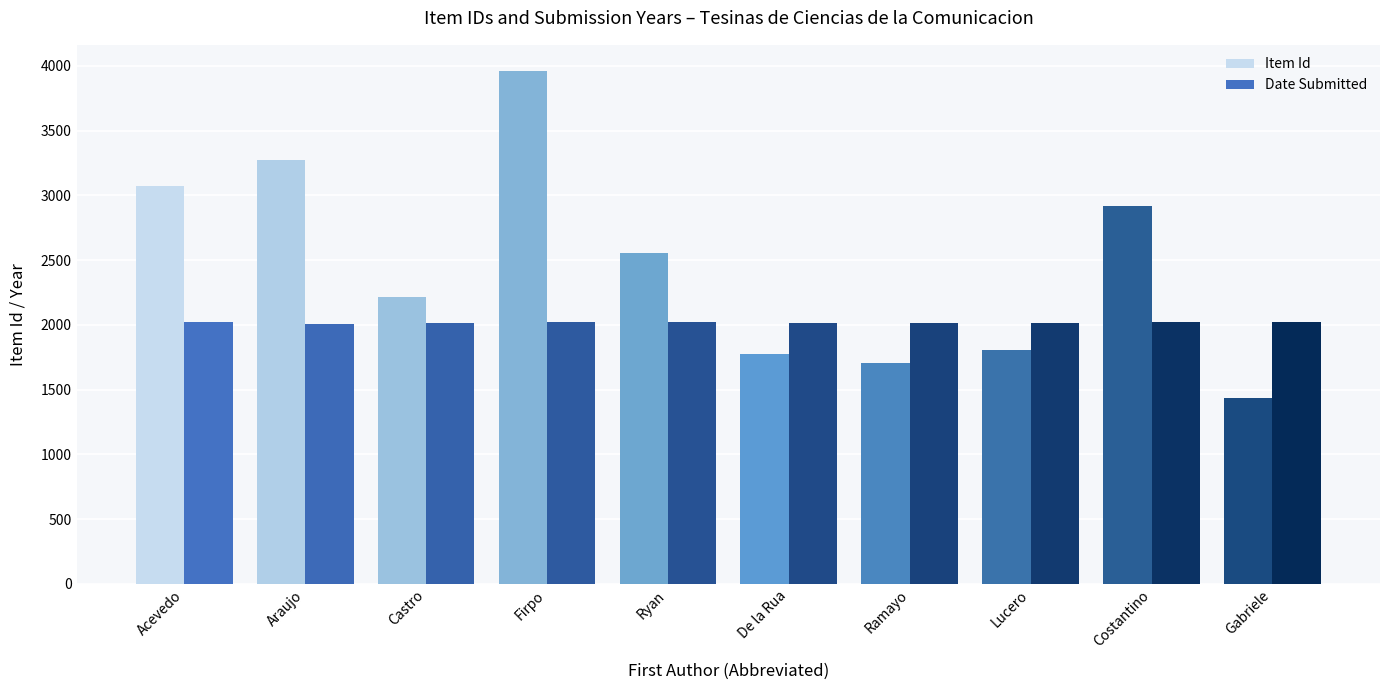

What are all the series names shown in the legend?

Item Id, Date Submitted